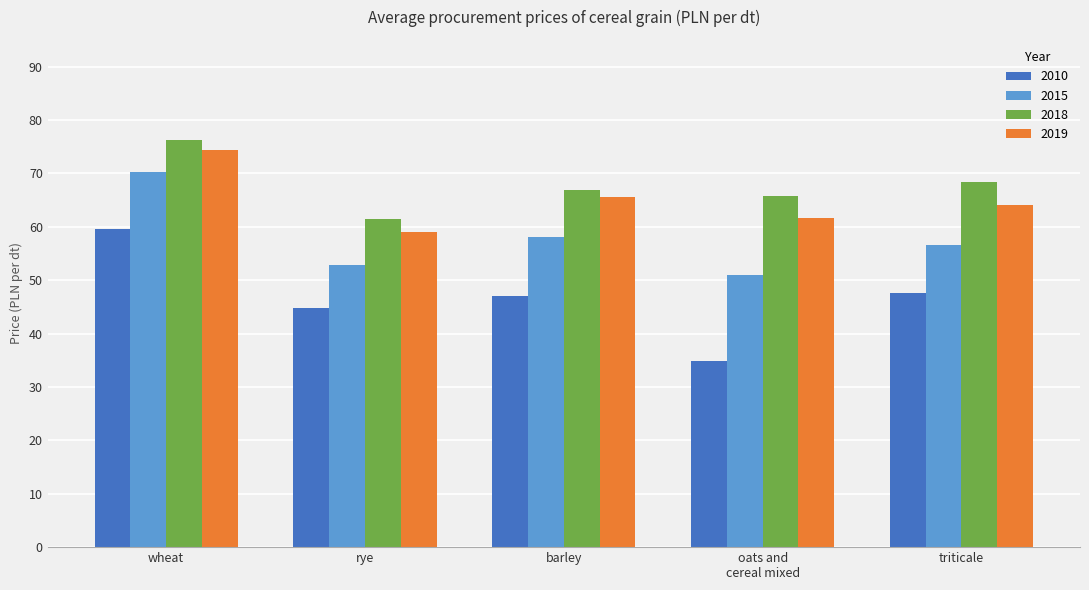

What is the difference between the maximum and minimum values in the 2015 series?

19.4